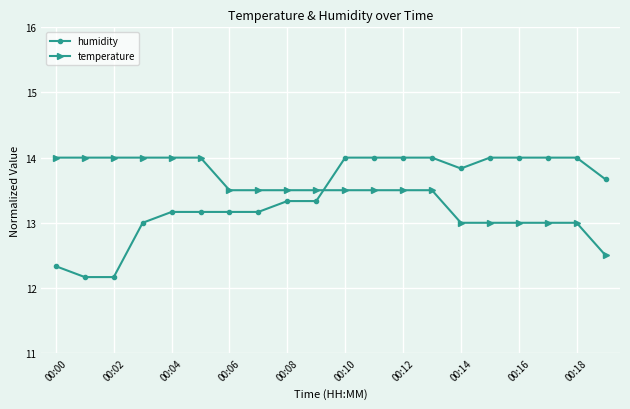

Does the chart display data point markers on the line(s)?

Yes